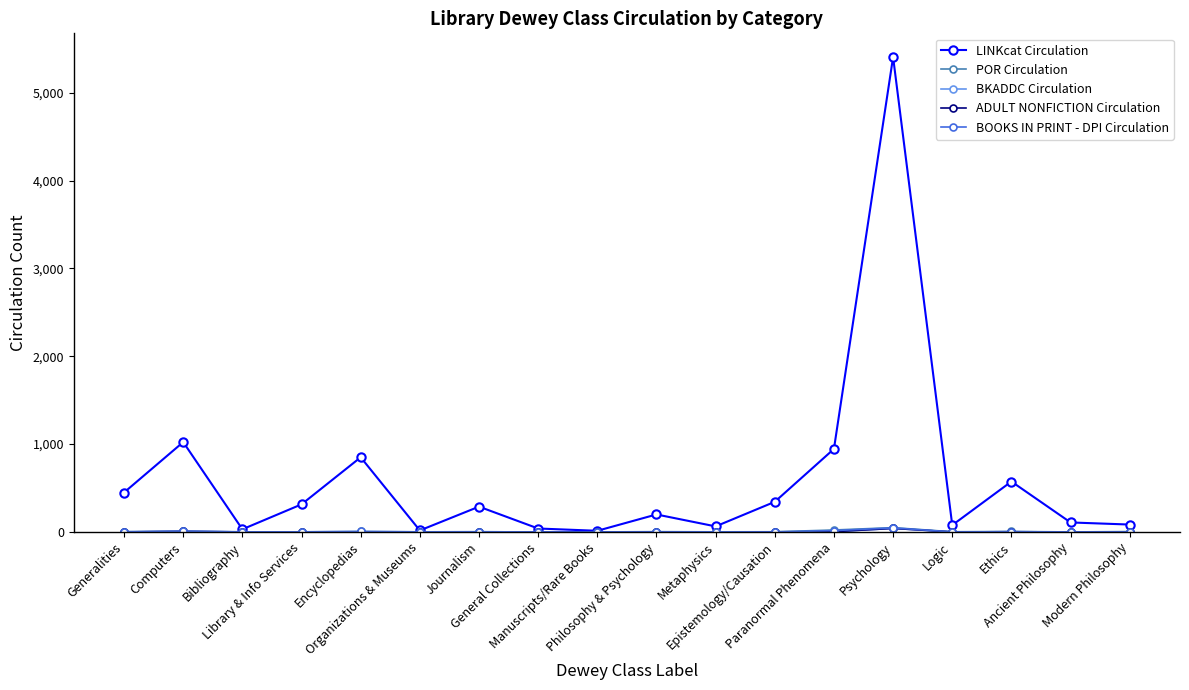

Is this an area chart (filled region under the line)?

No